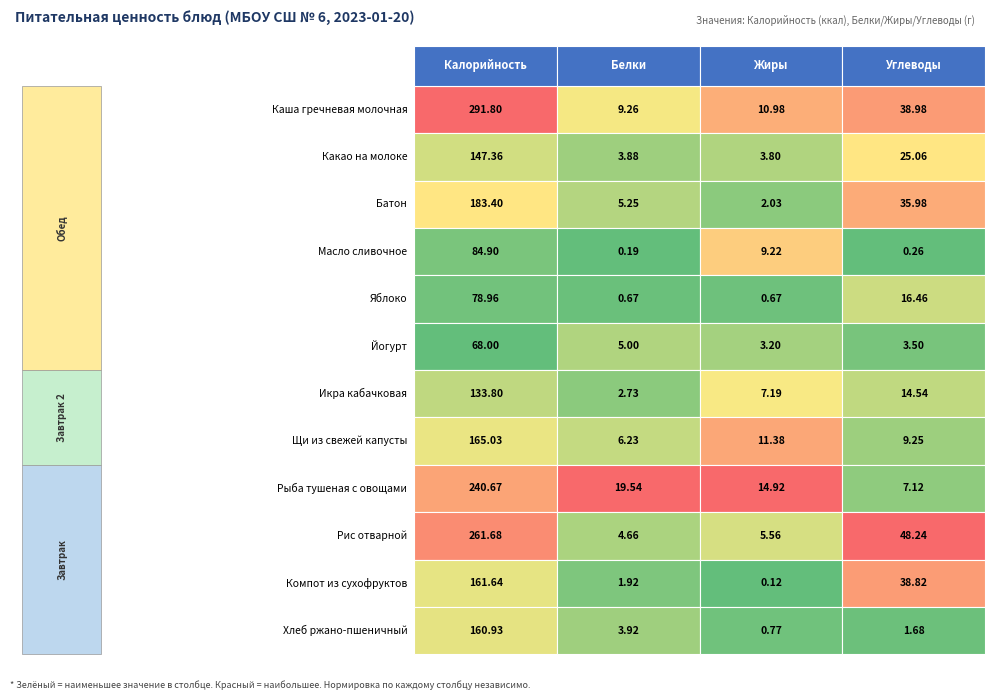

True or false: Масло сливочное has a value of 84.9 at 0.

True